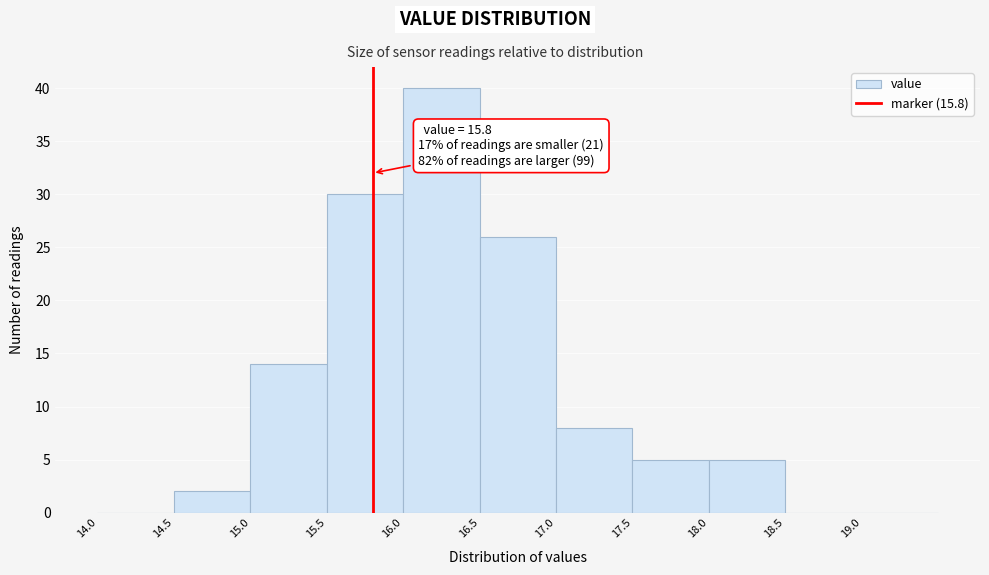

Over which range of the x-axis is the bar tallest?

16.0 to 16.5